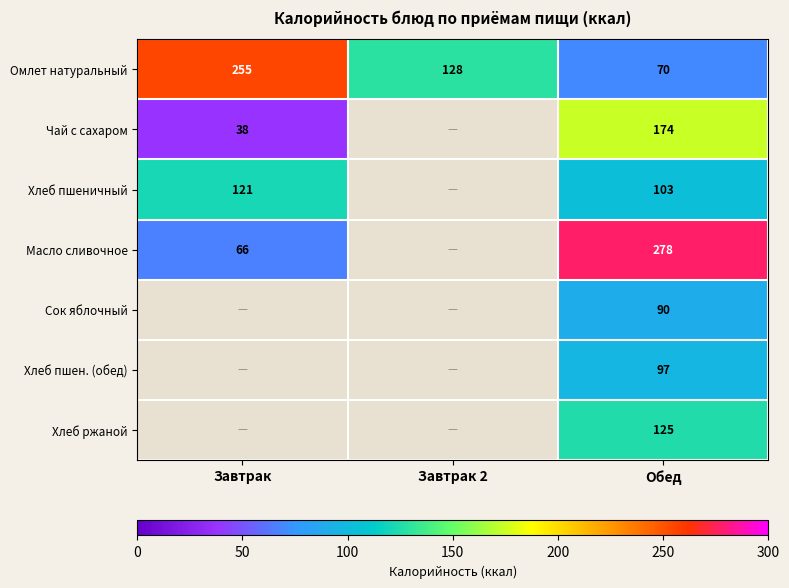

Is the value of Хлеб пшен. (обед) at Обед greater than the value of Сок яблочный at Обед?

Yes